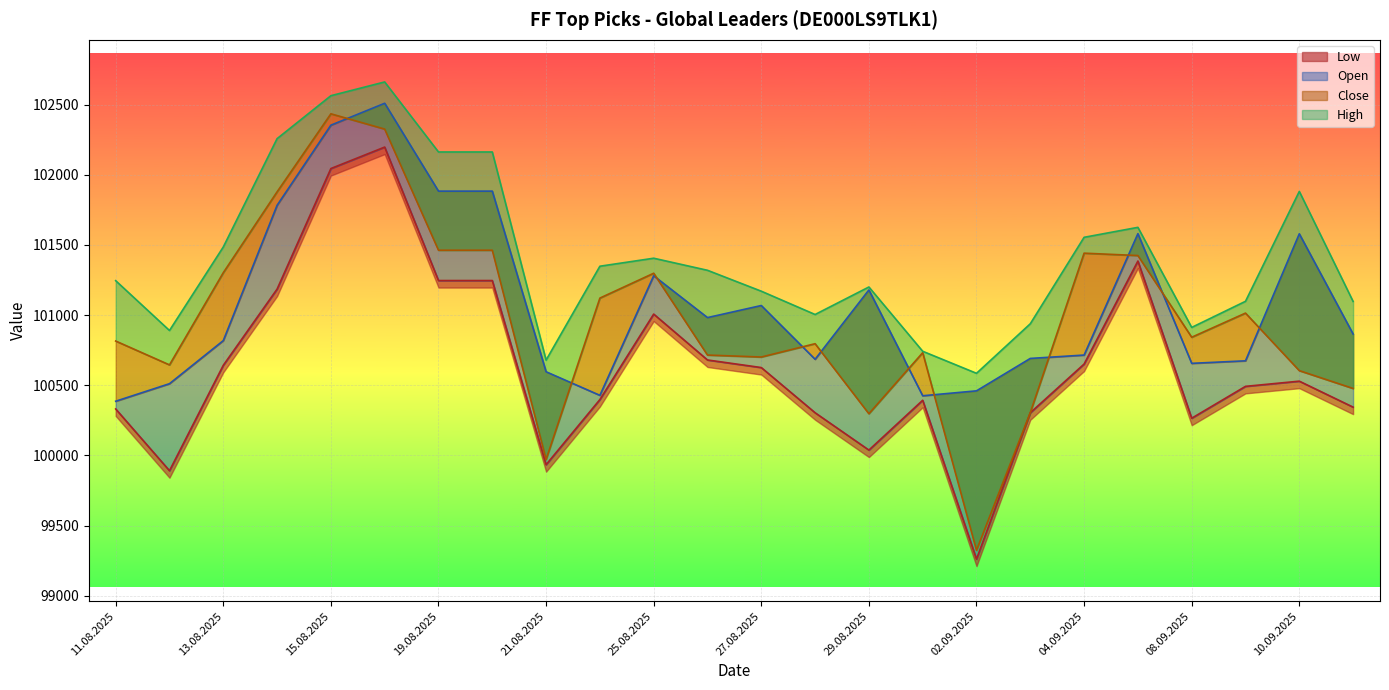

Reading left to right, what are all the values shown in this chart?

Open: 11.08.2025=100386	12.08.2025=100511	13.08.2025=100818	14.08.2025=101782	15.08.2025=102353	18.08.2025=102509	19.08.2025=101883	20.08.2025=101883	21.08.2025=100596	22.08.2025=100428	25.08.2025=101280	26.08.2025=100982	27.08.2025=101068	28.08.2025=100685	29.08.2025=101179	01.09.2025=100425	02.09.2025=100460	03.09.2025=100691	04.09.2025=100715	05.09.2025=101580	08.09.2025=100656	09.09.2025=100674	10.09.2025=101579	11.09.2025=100865
High: 11.08.2025=101245	12.08.2025=100890	13.08.2025=101485	14.08.2025=102257	15.08.2025=102563	18.08.2025=102661	19.08.2025=102162	20.08.2025=102162	21.08.2025=100679	22.08.2025=101348	25.08.2025=101405	26.08.2025=101319	27.08.2025=101170	28.08.2025=101004	29.08.2025=101200	01.09.2025=100742	02.09.2025=100585	03.09.2025=100938	04.09.2025=101554	05.09.2025=101625	08.09.2025=100912	09.09.2025=101098	10.09.2025=101881	11.09.2025=101097
Low: 11.08.2025=100331	12.08.2025=99891	13.08.2025=100642	14.08.2025=101185	15.08.2025=102044	18.08.2025=102197	19.08.2025=101246	20.08.2025=101246	21.08.2025=99934	22.08.2025=100398	25.08.2025=101007	26.08.2025=100680	27.08.2025=100626	28.08.2025=100304	29.08.2025=100038	01.09.2025=100393	02.09.2025=99261	03.09.2025=100304	04.09.2025=100651	05.09.2025=101385	08.09.2025=100265	09.09.2025=100492	10.09.2025=100529	11.09.2025=100344
Close: 11.08.2025=100815	12.08.2025=100645	13.08.2025=101302	14.08.2025=101878	15.08.2025=102434	18.08.2025=102325	19.08.2025=101462	20.08.2025=101462	21.08.2025=99971	22.08.2025=101121	25.08.2025=101298	26.08.2025=100715	27.08.2025=100701	28.08.2025=100796	29.08.2025=100297	01.09.2025=100732	02.09.2025=99324	03.09.2025=100305	04.09.2025=101441	05.09.2025=101424	08.09.2025=100842	09.09.2025=101014	10.09.2025=100604	11.09.2025=100477